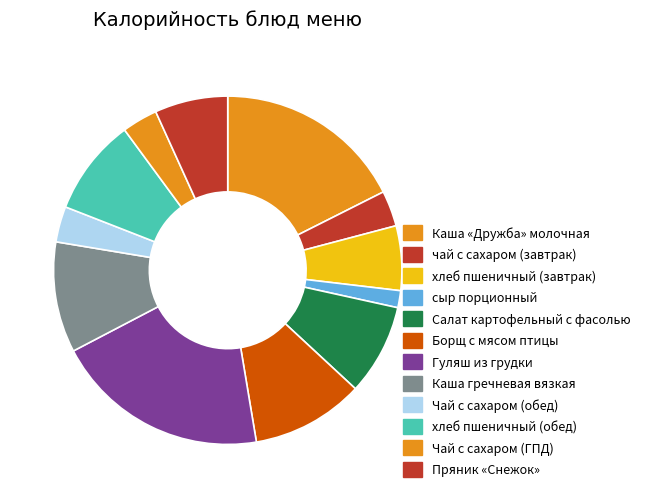

To the nearest percent, what is the average slice percentage?

8%